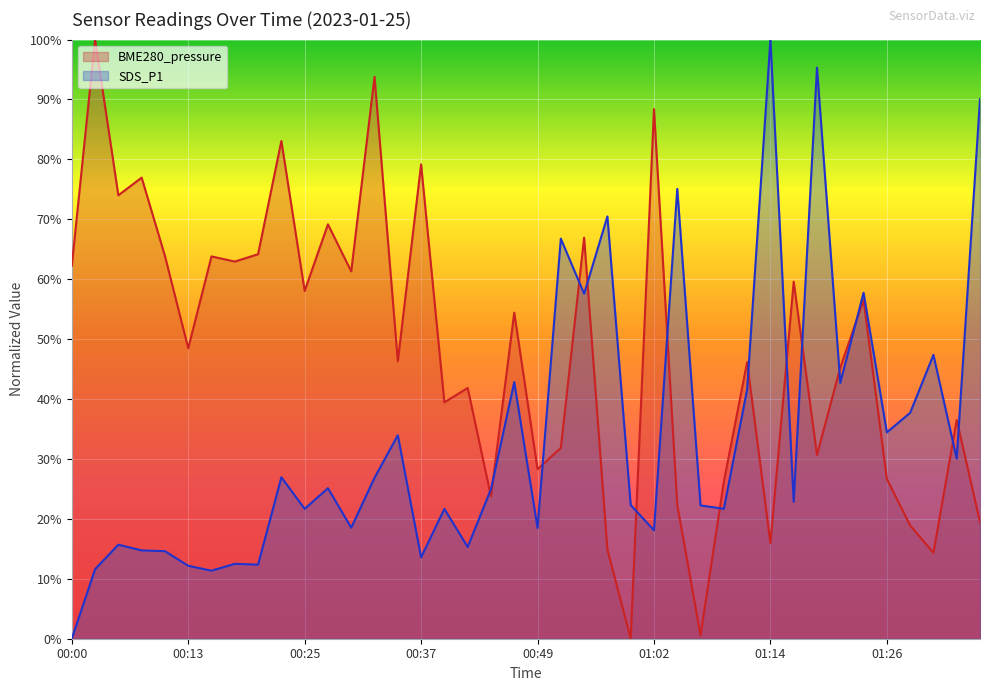

What position from the right is 00:22?

31